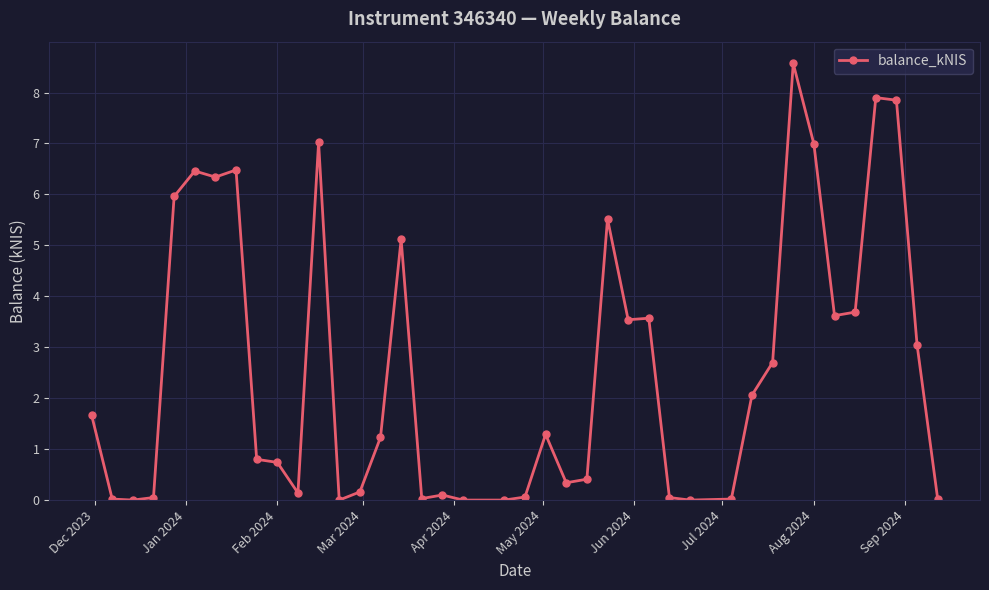

What is the greatest value displayed?

8.6